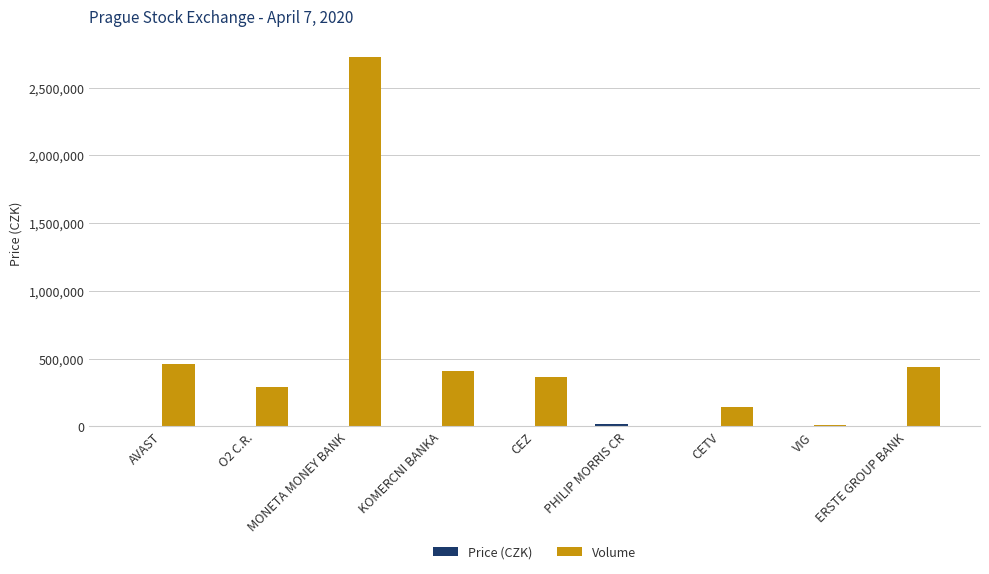

What is the greatest value displayed?

2722988.0